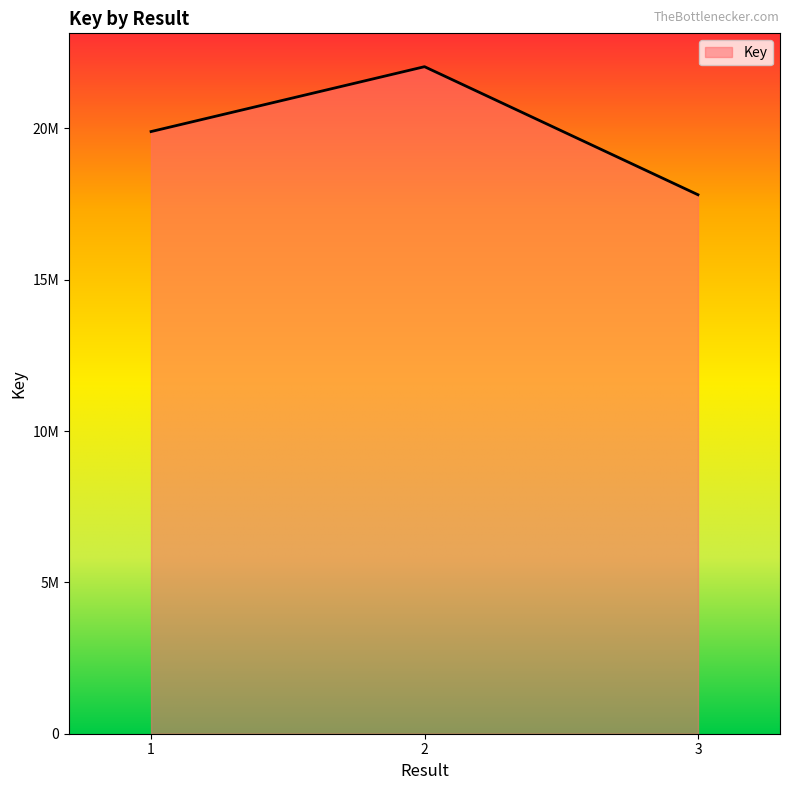

What is the change in value from 1 to 2?

+2143293